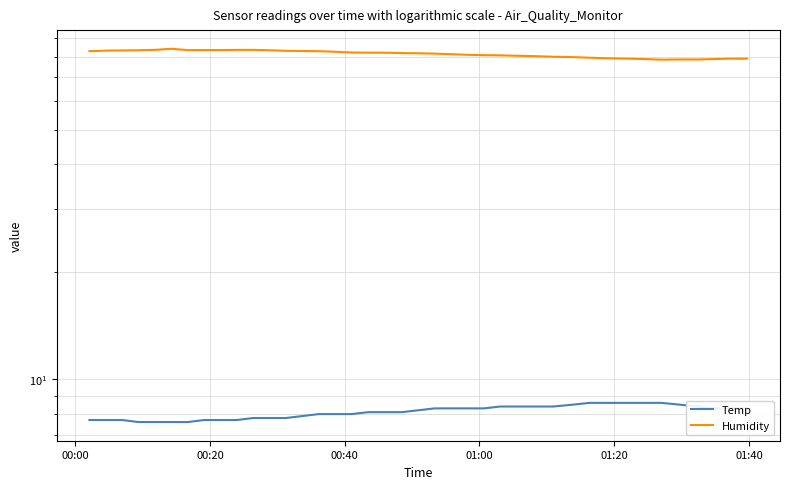

Reading right to left, extract all data points from this chart.

Temp: 8.3	8.3	8.3	8.4	8.5	8.6	8.6	8.6	8.6	8.6	8.5	8.4	8.4	8.4	8.4	8.3	8.3	8.3	8.3	8.2	8.1	8.1	8.1	8.0	8.0	8.0	7.9	7.8	7.8	7.8	7.7	7.7	7.7	7.6	7.6	7.6	7.6	7.7	7.7	7.7
Humidity: 79.0	79.0	78.8	78.6	78.6	78.5	78.8	79.0	79.2	79.5	79.8	80.0	80.3	80.5	80.7	80.8	81.0	81.3	81.6	81.8	81.9	82.1	82.1	82.2	82.6	82.9	83.0	83.1	83.4	83.6	83.6	83.5	83.5	83.5	84.2	83.6	83.4	83.3	83.2	82.9